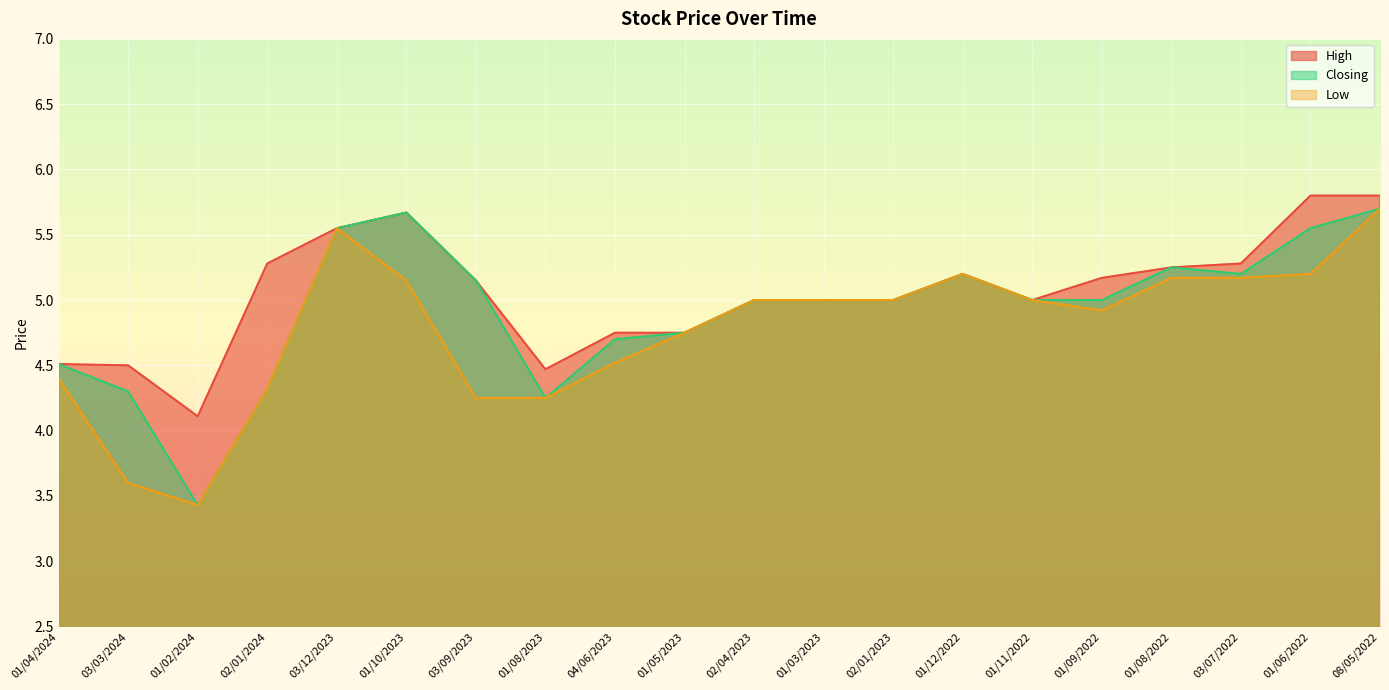

True or false: Low and High cross at least once.

False